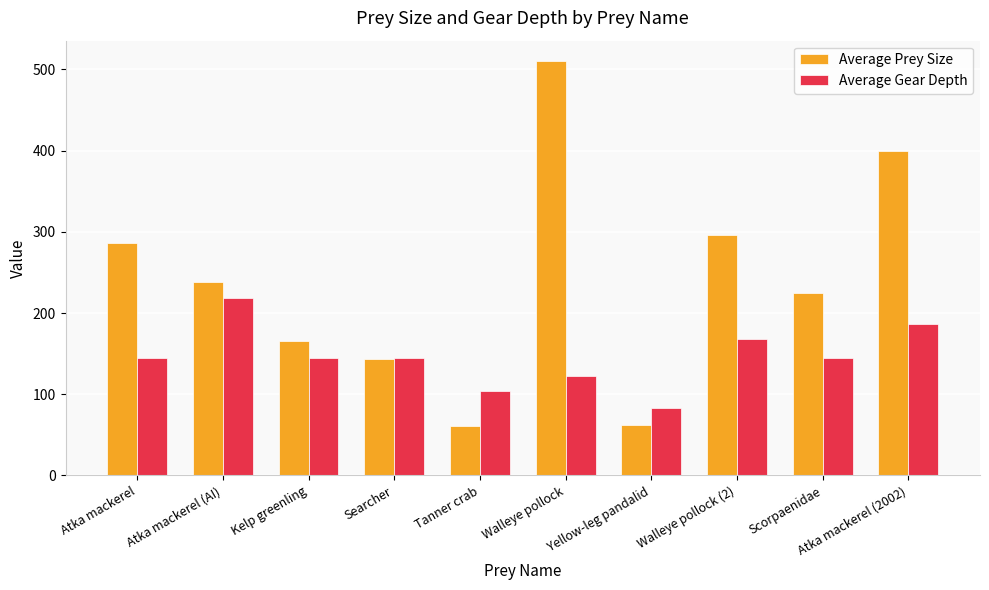

What value does the Average Prey Size series have at Atka mackerel (AI)?

238